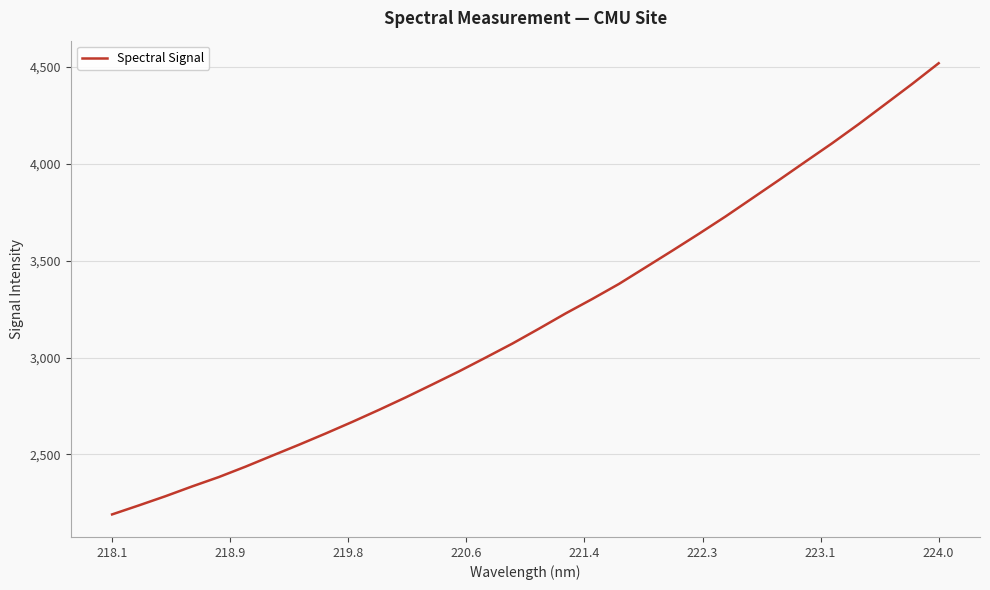

What is the smallest value displayed?

2190.6